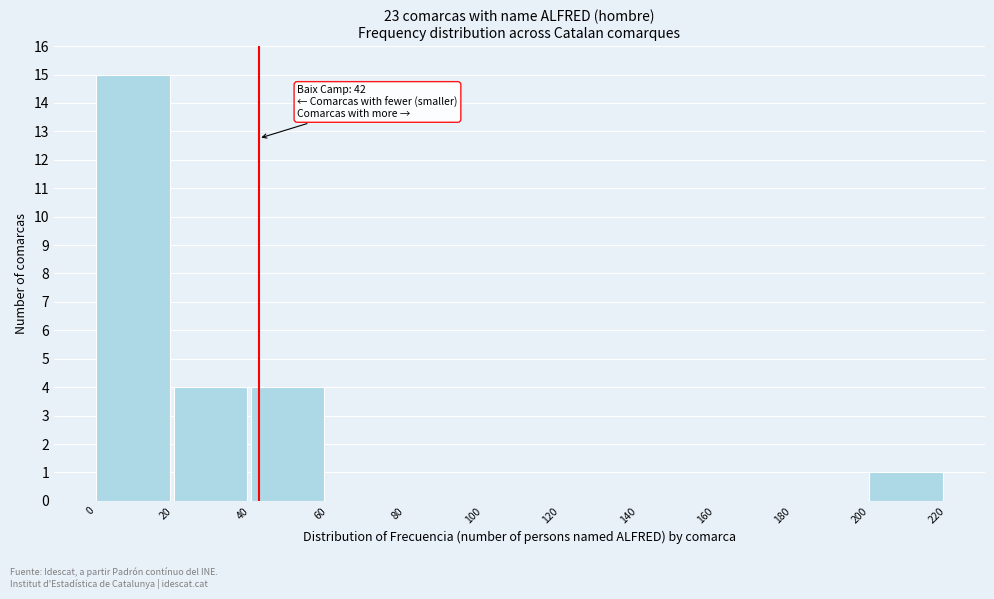

Which range on the x-axis has the tallest bar?

0 to 20